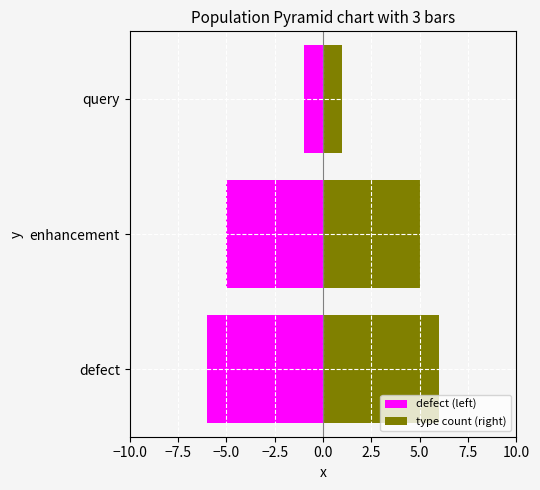

Are the bars grouped side by side (vs. stacked)?

Yes